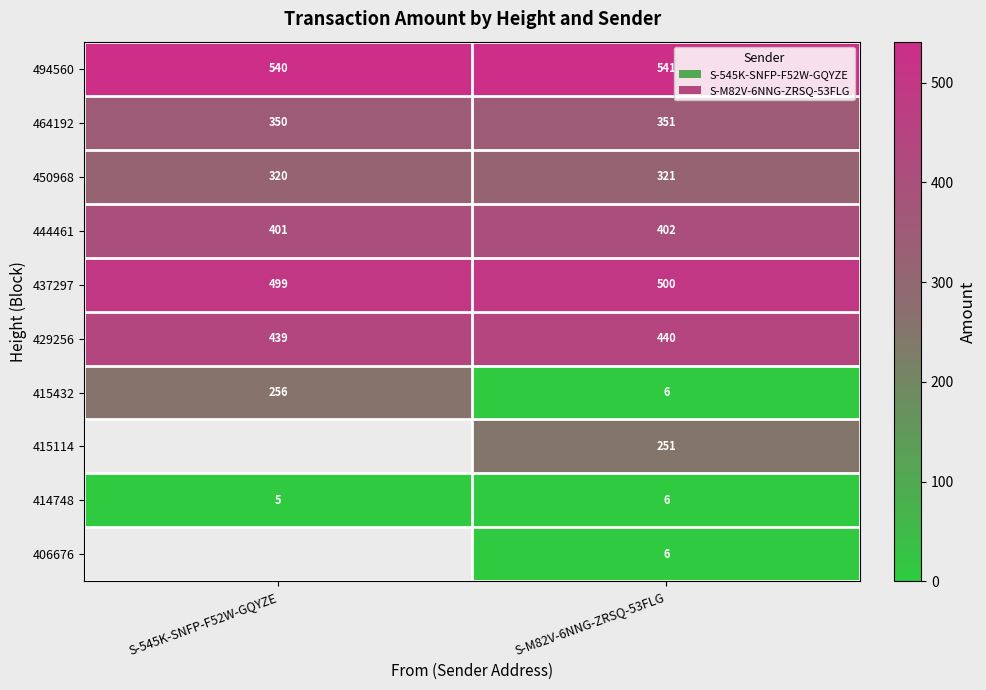

What is the greatest value displayed?

541.0